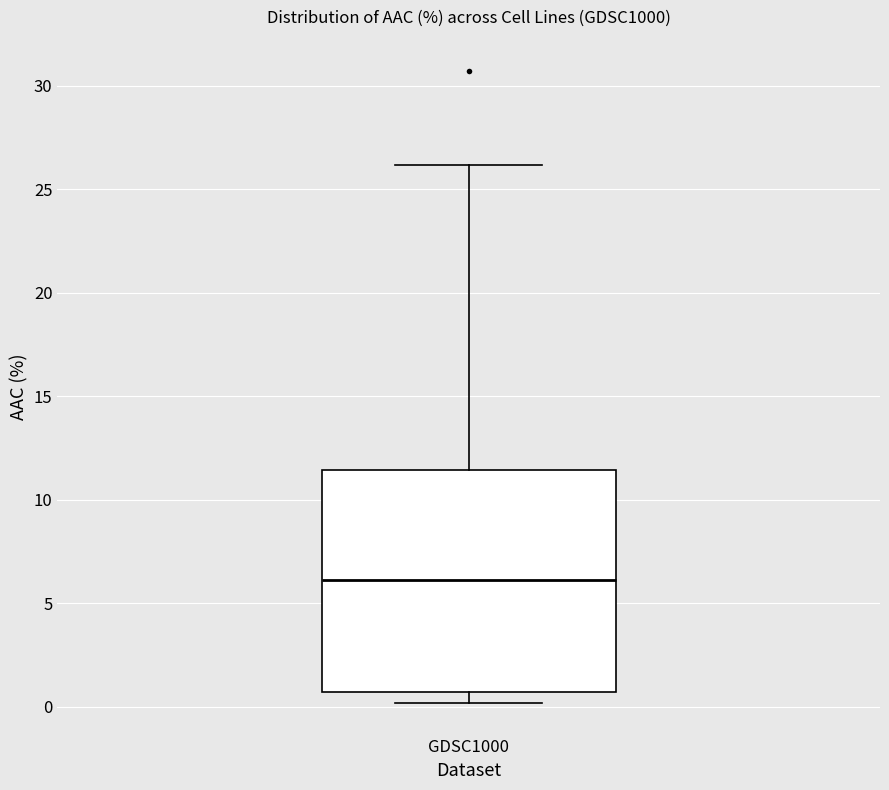

Read this box plot against the y-axis: the position of the median line, the range covered by the box, and the ends of both whiskers. The values are not printed on the chart, so give them approximately, as read against the axis.

median 6.0, box 0.5 to 11.5, whiskers 0.0 to 26.0